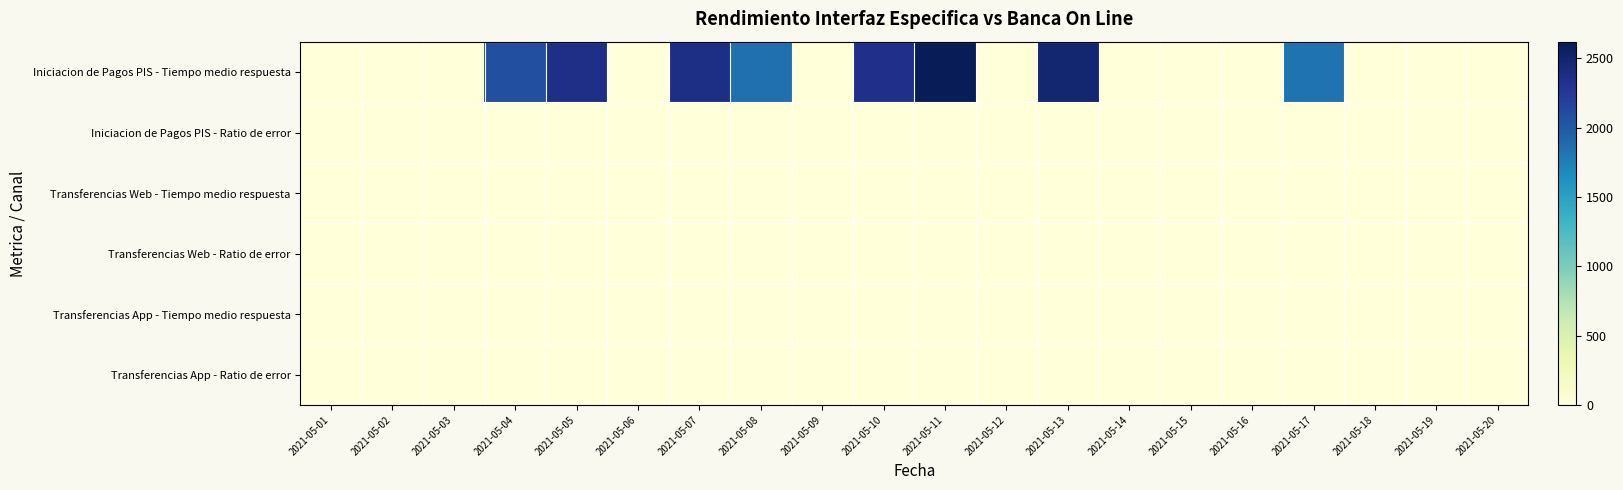

Reading right to left, list all the values displayed in this chart.

Iniciacion de Pagos PIS - Tiempo medio respuesta: 2021-05-20=0.0	2021-05-19=0.0	2021-05-18=0.0	2021-05-17=1823.5	2021-05-16=0.0	2021-05-15=0.0	2021-05-14=0.0	2021-05-13=2478.0	2021-05-12=0.0	2021-05-11=2621.0	2021-05-10=2334.7	2021-05-09=0.0	2021-05-08=1848.0	2021-05-07=2366.0	2021-05-06=0.0	2021-05-05=2348.0	2021-05-04=2075.0	2021-05-03=0.0	2021-05-02=0.0	2021-05-01=0.0
Iniciacion de Pagos PIS - Ratio de error: 2021-05-20=10.0	2021-05-19=10.0	2021-05-18=10.0	2021-05-17=10.0	2021-05-16=10.0	2021-05-15=10.0	2021-05-14=10.0	2021-05-13=10.0	2021-05-12=5.5	2021-05-11=10.0	2021-05-10=10.0	2021-05-09=10.0	2021-05-08=10.0	2021-05-07=10.0	2021-05-06=10.0	2021-05-05=10.0	2021-05-04=10.0	2021-05-03=0.0	2021-05-02=0.0	2021-05-01=0.0
Transferencias Web - Tiempo medio respuesta: 2021-05-20=0.9	2021-05-19=0.8	2021-05-18=0.8	2021-05-17=0.8	2021-05-16=0.8	2021-05-15=0.9	2021-05-14=0.8	2021-05-13=0.9	2021-05-12=0.8	2021-05-11=0.8	2021-05-10=0.9	2021-05-09=0.8	2021-05-08=0.9	2021-05-07=0.8	2021-05-06=0.9	2021-05-05=0.9	2021-05-04=0.8	2021-05-03=0.8	2021-05-02=0.8	2021-05-01=0.9
Transferencias Web - Ratio de error: 2021-05-20=0.0	2021-05-19=0.0	2021-05-18=0.0	2021-05-17=0.0	2021-05-16=0.0	2021-05-15=0.0	2021-05-14=0.0	2021-05-13=0.0	2021-05-12=0.0	2021-05-11=0.0	2021-05-10=0.0	2021-05-09=0.0	2021-05-08=0.0	2021-05-07=0.0	2021-05-06=0.0	2021-05-05=0.0	2021-05-04=0.0	2021-05-03=0.0	2021-05-02=0.0	2021-05-01=0.0
Transferencias App - Tiempo medio respuesta: 2021-05-20=0.9	2021-05-19=0.8	2021-05-18=0.8	2021-05-17=0.8	2021-05-16=0.8	2021-05-15=0.9	2021-05-14=0.8	2021-05-13=0.9	2021-05-12=0.8	2021-05-11=0.8	2021-05-10=0.9	2021-05-09=0.8	2021-05-08=0.9	2021-05-07=0.8	2021-05-06=0.9	2021-05-05=0.9	2021-05-04=0.8	2021-05-03=0.8	2021-05-02=0.8	2021-05-01=0.9
Transferencias App - Ratio de error: 2021-05-20=0.0	2021-05-19=0.0	2021-05-18=0.0	2021-05-17=0.0	2021-05-16=0.0	2021-05-15=0.0	2021-05-14=0.0	2021-05-13=0.0	2021-05-12=0.0	2021-05-11=0.0	2021-05-10=0.0	2021-05-09=0.0	2021-05-08=0.0	2021-05-07=0.0	2021-05-06=0.0	2021-05-05=0.0	2021-05-04=0.0	2021-05-03=0.0	2021-05-02=0.0	2021-05-01=0.0